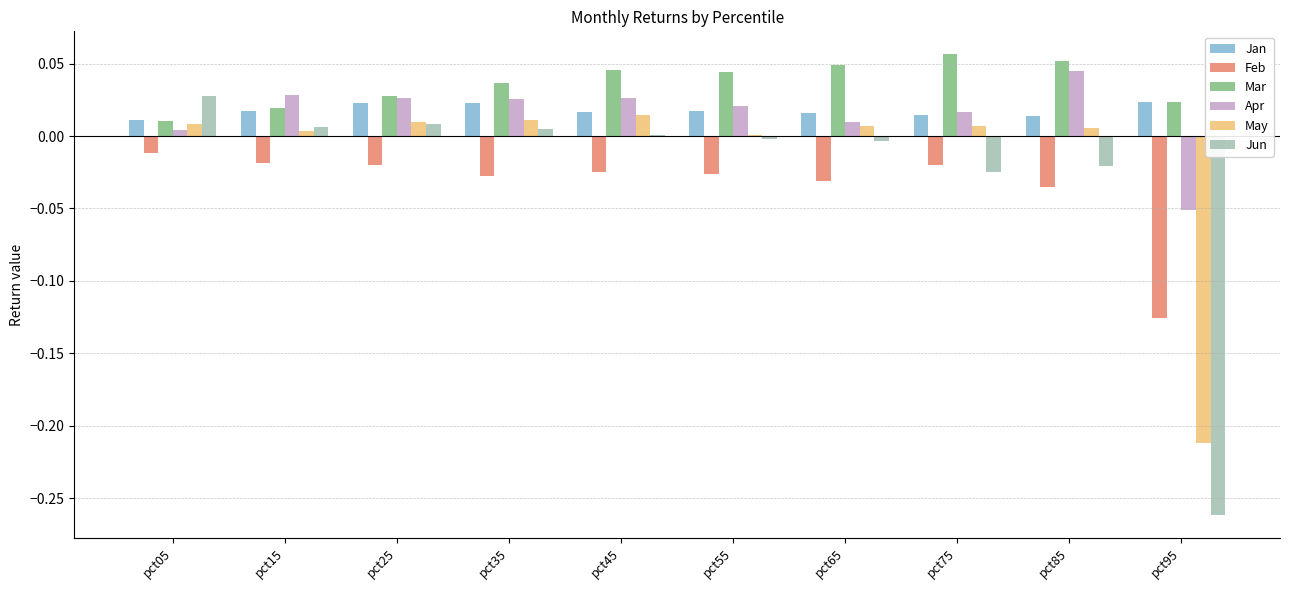

What is the total value across all series at pct95?

-0.6